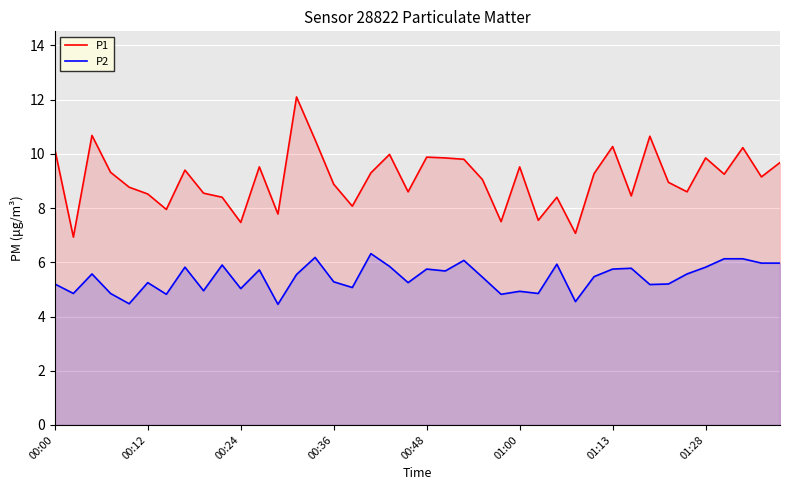

Which series has the largest range (max minus min)?

P1